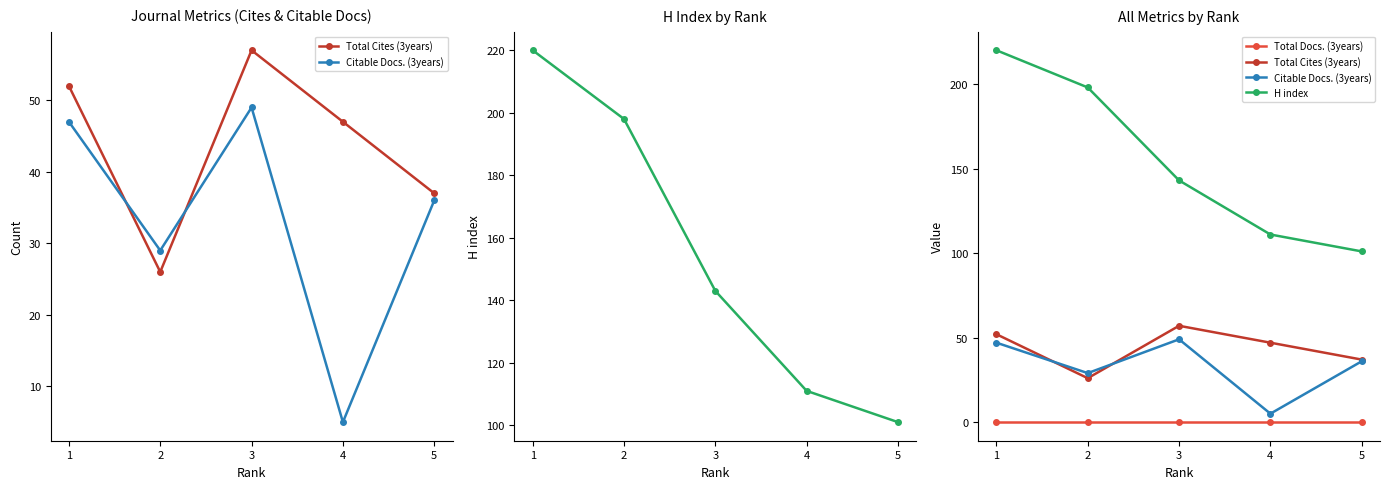

What is the difference between the maximum and minimum values in the H index series?

119